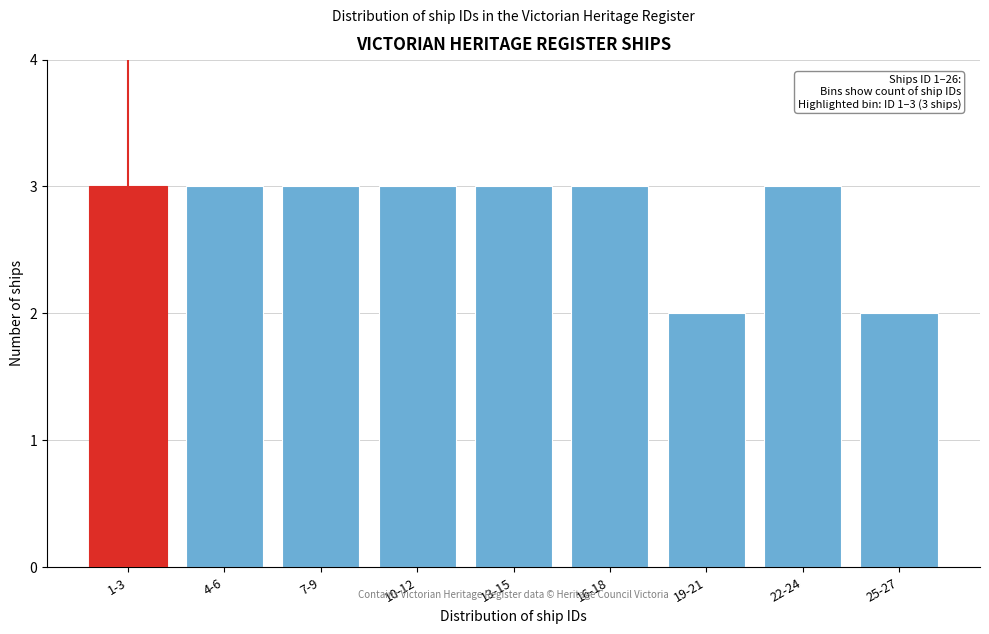

Reading left to right, list all the values displayed in this chart.

1-3=3	4-6=3	7-9=3	10-12=3	13-15=3	16-18=3	19-21=2	22-24=3	25-27=2